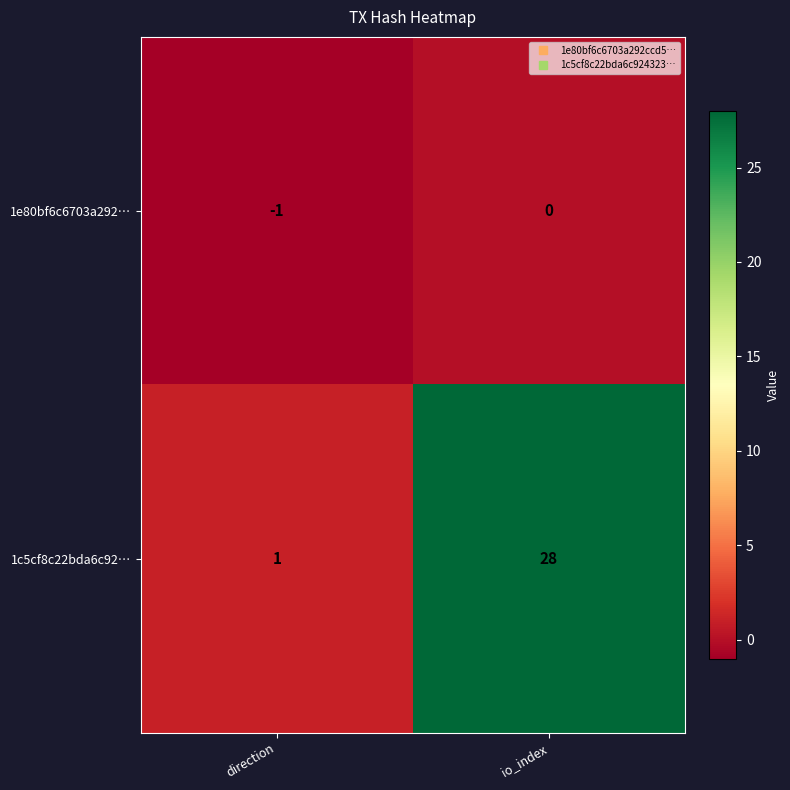

At how many categories does at least one series exceed 5?

1